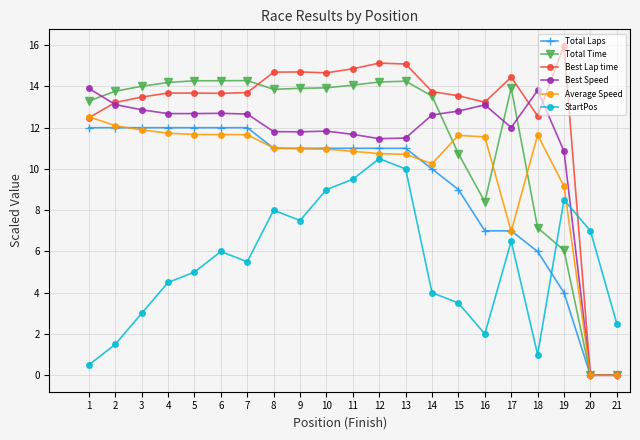

What is the difference between the highest and lowest values at 16?

11.2